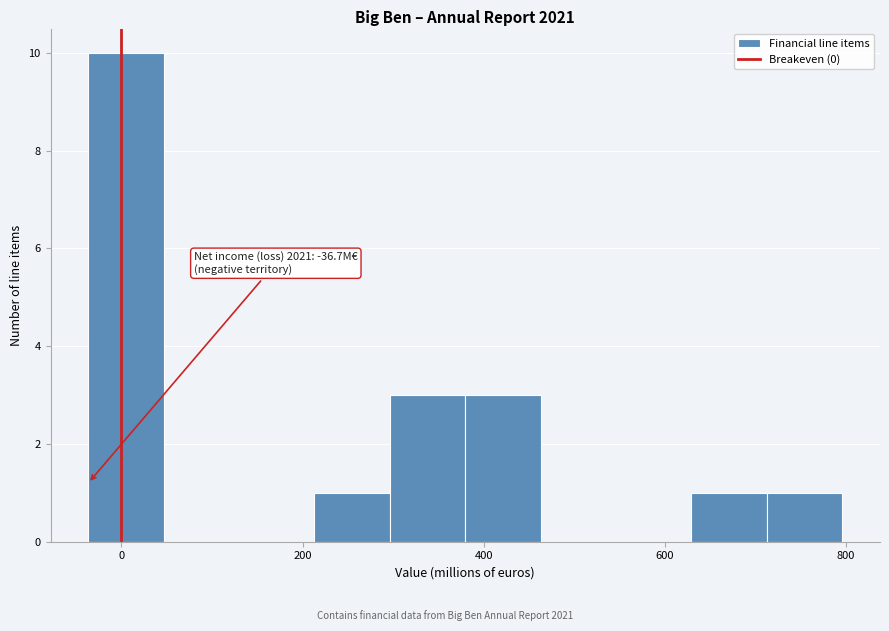

Which range on the x-axis has the tallest bar?

-40 to 40